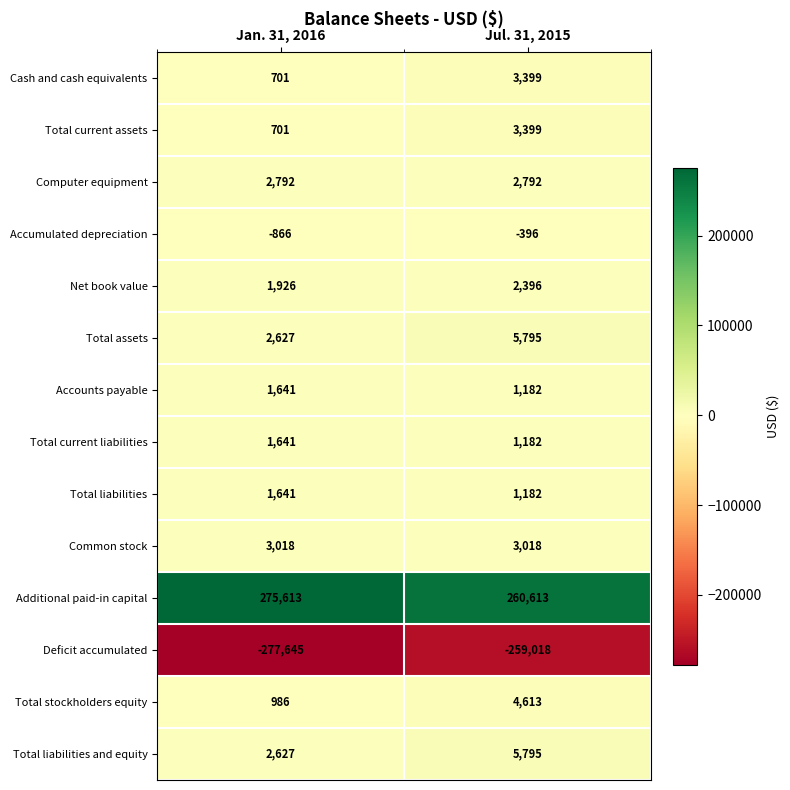

What is the approximate value of Accumulated depreciation at Jan. 31, 2016, to the nearest 50?

-850